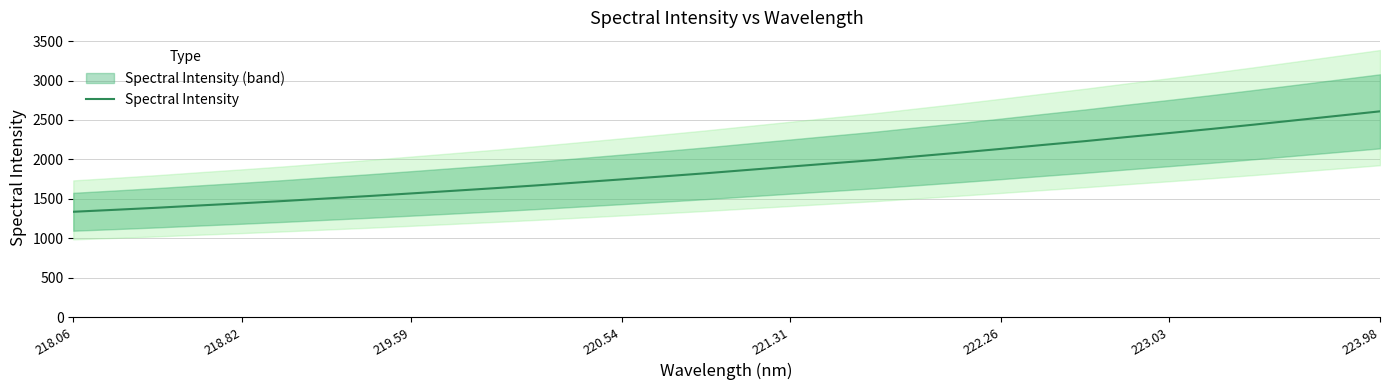

What is the value of the 19th point from the left?

1950.4